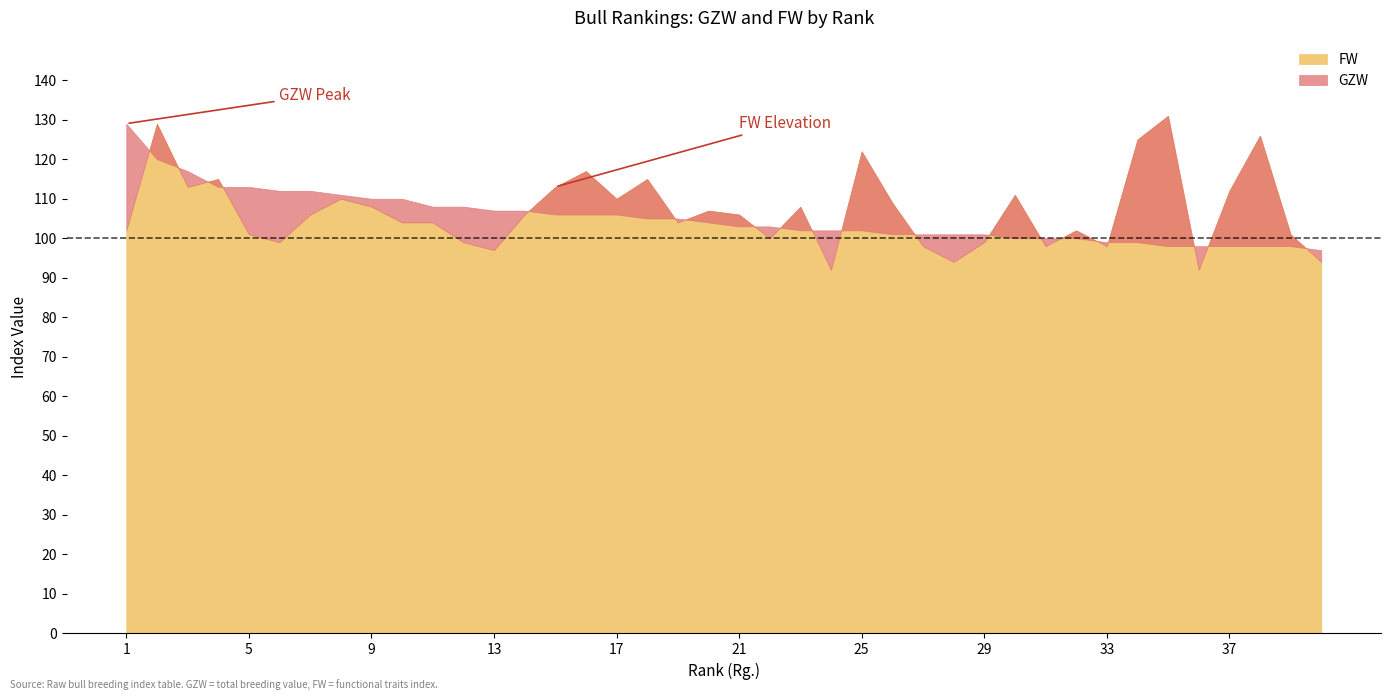

How many distinct data groups are displayed?

2